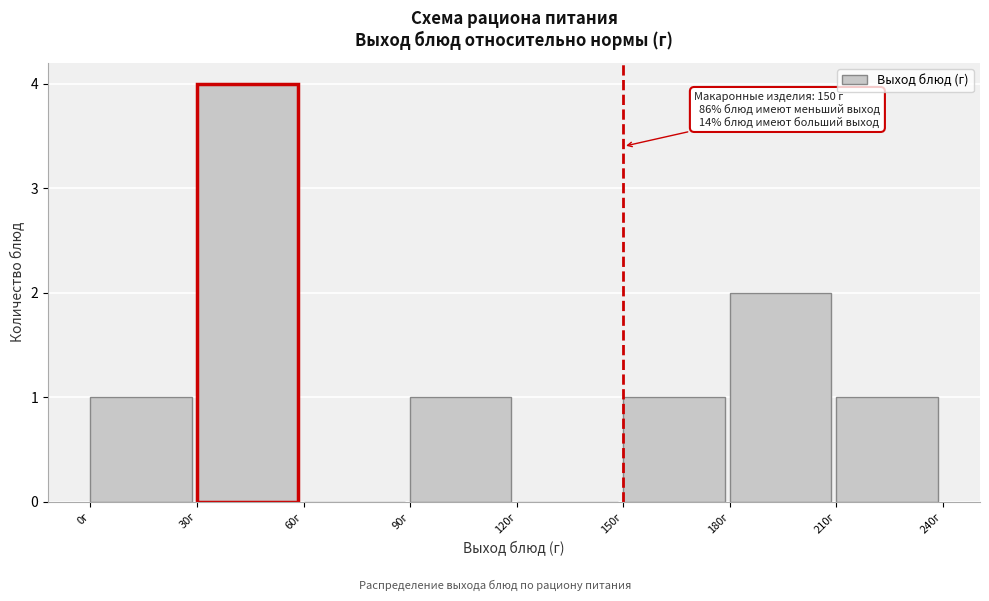

Over which range of the x-axis is the bar tallest?

30 to 60